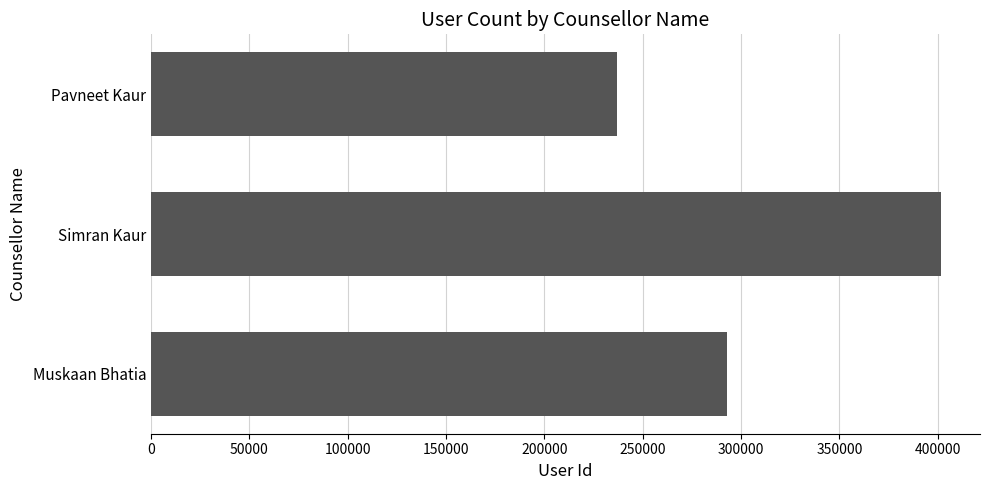

At which label is the value closest to 319257?

Muskaan Bhatia